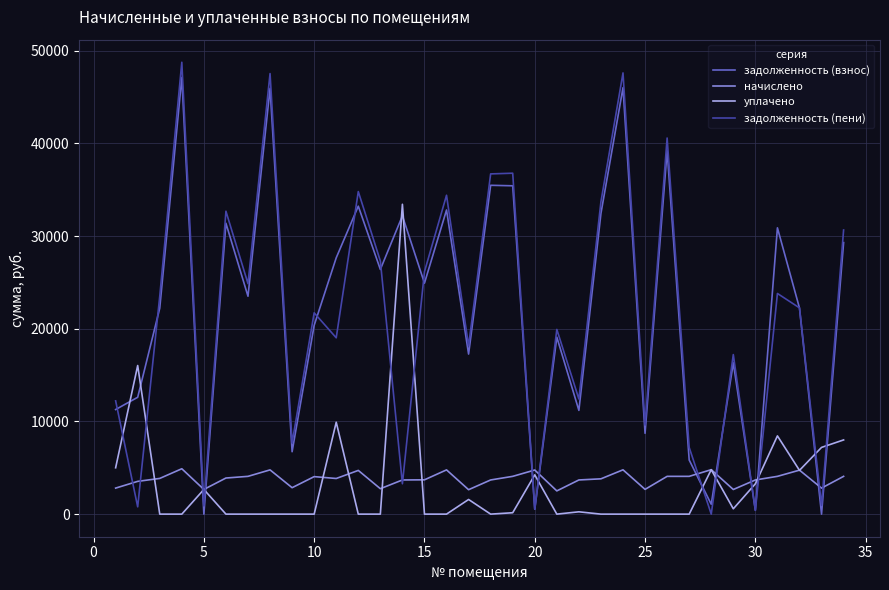

Which series has the largest range (max minus min)?

задолженность (пени)